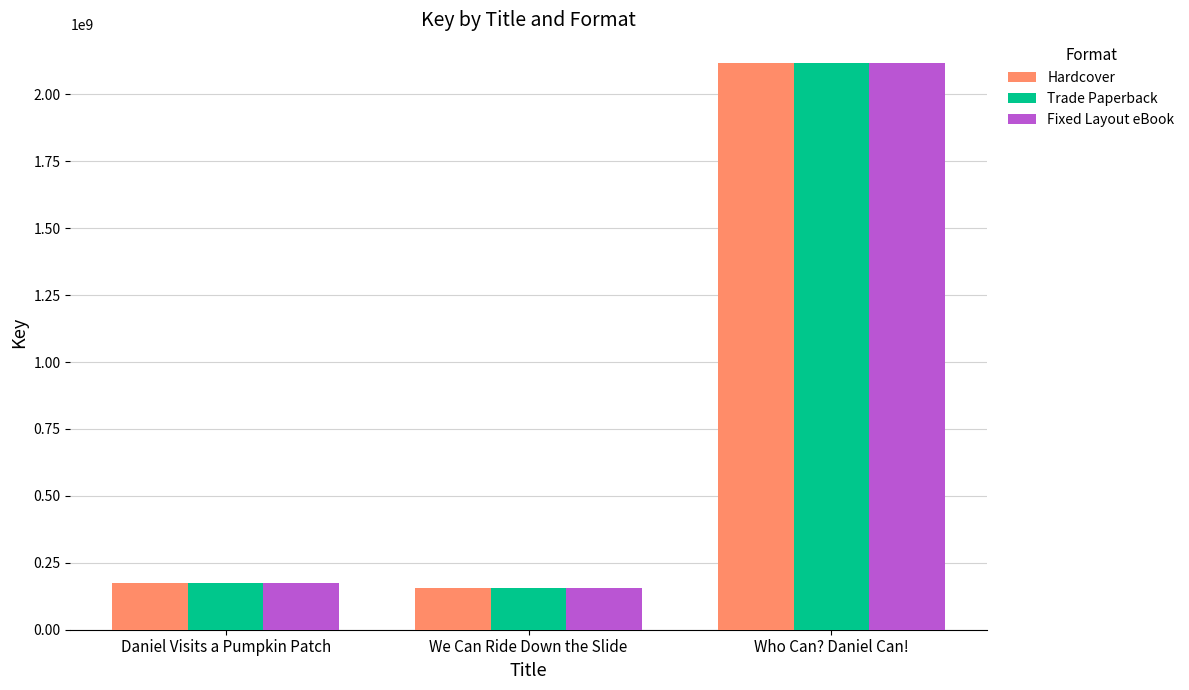

What is the average value of the Hardcover series?

816696920